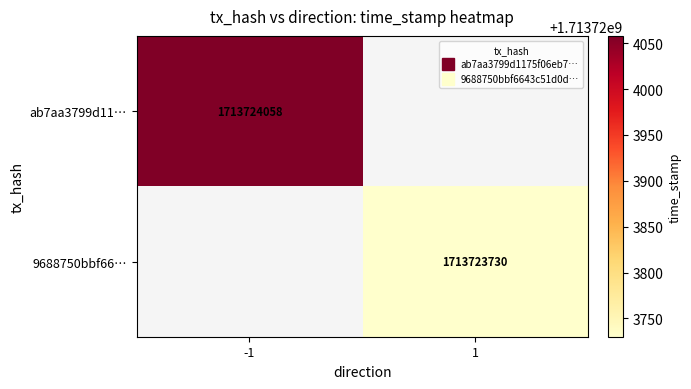

What is the highest value of the ab7aa3799d1175f06eb7dcd4a622ab743aedcf9 series?

1713724058